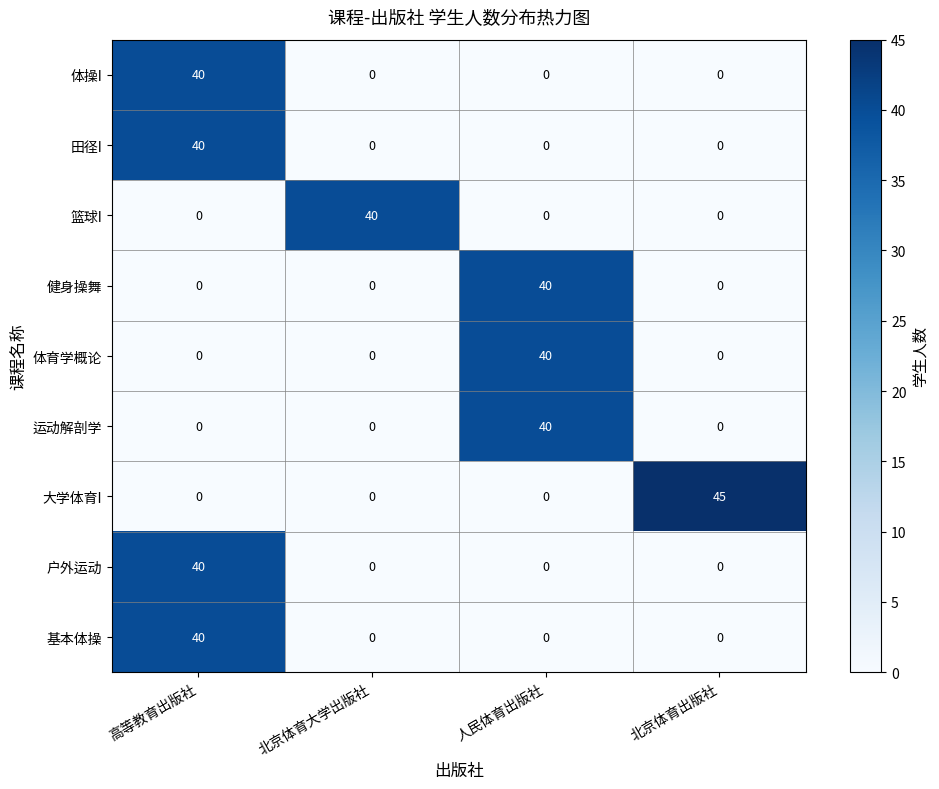

At which category is the sum across all series the highest?

高等教育出版社